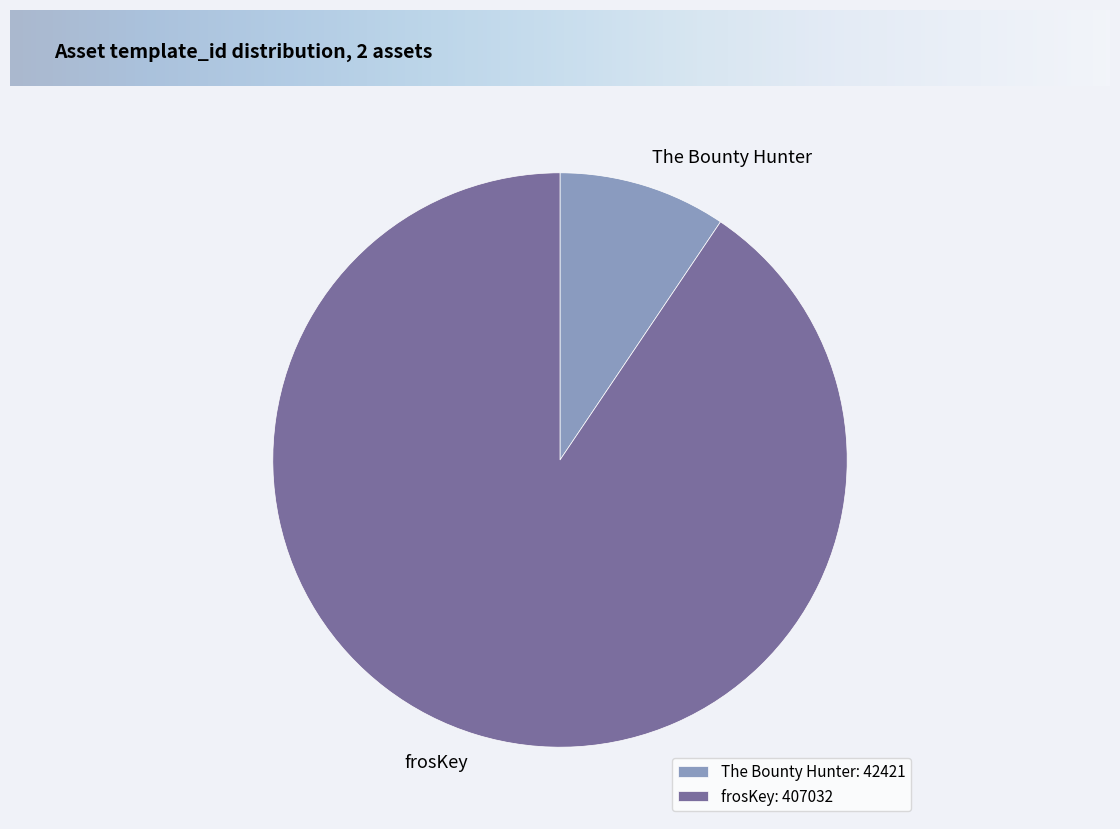

Which slice is the smallest?

The Bounty Hunter